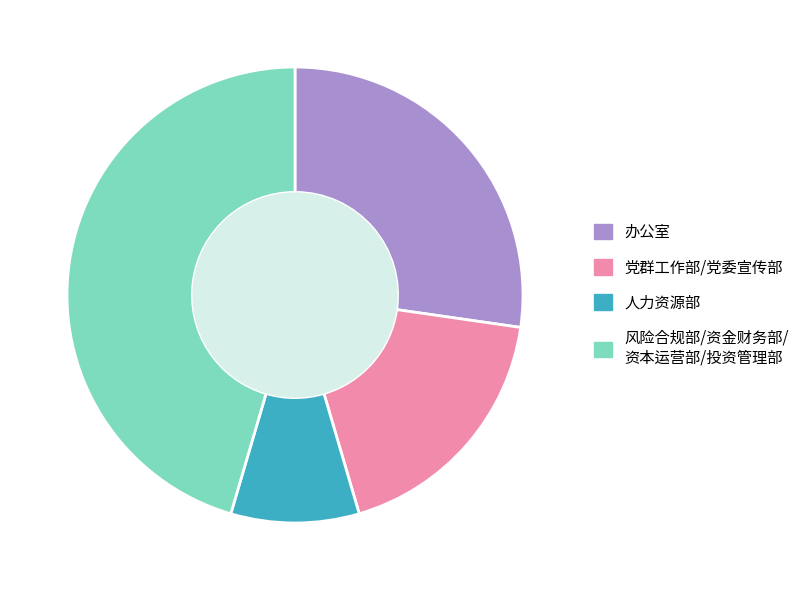

Is there a majority slice in this chart?

No